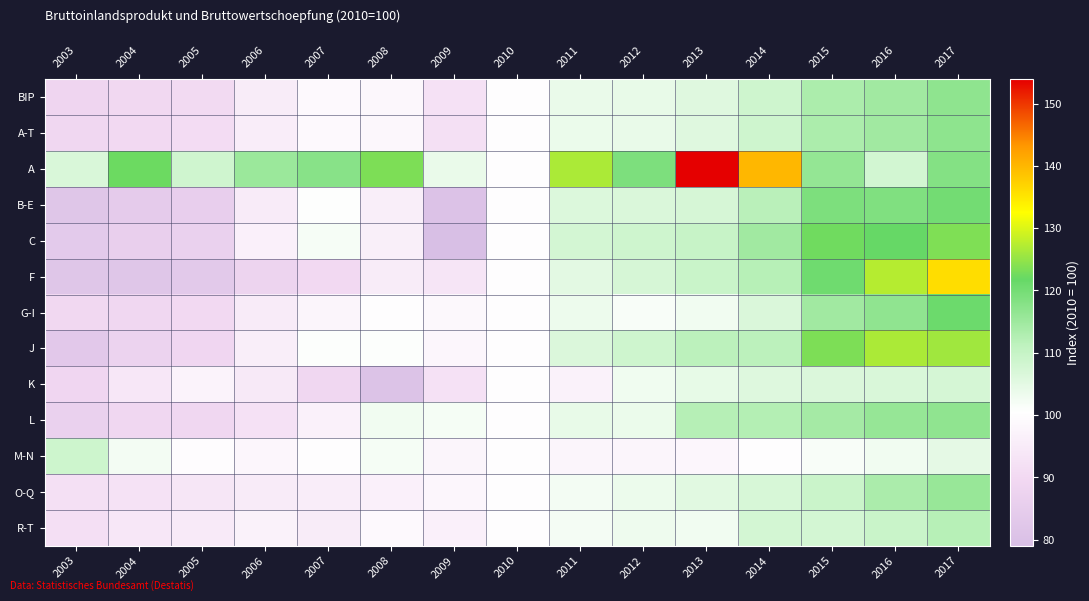

Reading right to left, extract all data points from this chart.

BIP: 2017=116.8	2016=114.6	2015=113.3	2014=108.5	2013=105.8	2012=104.3	2011=103.8	2010=100.0	2009=92.3	2008=98.5	2007=98.8	2006=95.2	2005=90.3	2004=89.5	2003=88.7
A-T: 2017=117.0	2016=114.7	2015=113.4	2014=108.5	2013=105.8	2012=104.1	2011=103.6	2010=100.0	2009=92.1	2008=98.4	2007=98.8	2006=95.7	2005=90.8	2004=90.1	2003=89.0
A: 2017=118.1	2016=107.8	2015=116.2	2014=139.9	2013=153.9	2012=119.1	2011=126.7	2010=100.0	2009=103.8	2008=123.5	2007=117.7	2006=115.4	2005=108.4	2004=122.2	2003=106.7
B-E: 2017=120.2	2016=118.6	2015=119.0	2014=111.7	2013=107.2	2012=106.6	2011=106.2	2010=100.0	2009=80.5	2008=96.0	2007=100.7	2006=95.1	2005=85.5	2004=84.4	2003=82.0
C: 2017=123.6	2016=121.8	2015=122.5	2014=114.6	2013=109.6	2012=108.4	2011=107.8	2010=100.0	2009=79.1	2008=96.2	2007=102.0	2006=96.5	2005=86.7	2004=86.0	2003=83.8
F: 2017=136.0	2016=127.4	2015=120.6	2014=112.0	2013=109.3	2012=107.2	2011=105.2	2010=100.0	2009=93.4	2008=95.3	2007=89.9	2006=87.9	2005=83.4	2004=82.0	2003=82.0
G-I: 2017=121.1	2016=116.8	2015=114.6	2014=106.5	2013=102.7	2012=101.7	2011=103.5	2010=100.0	2009=98.5	2008=100.2	2007=97.8	2006=95.1	2005=90.1	2004=89.1	2003=89.5
J: 2017=125.9	2016=126.6	2015=123.4	2014=111.5	2013=111.4	2012=108.6	2011=106.5	2010=100.0	2009=98.0	2008=100.9	2007=101.0	2006=95.8	2005=88.9	2004=87.5	2003=83.0
K: 2017=107.5	2016=106.7	2015=106.4	2014=105.8	2013=104.5	2012=103.0	2011=97.0	2010=100.0	2009=92.1	2008=80.7	2007=89.2	2006=94.5	2005=97.3	2004=93.9	2003=88.9
L: 2017=116.6	2016=115.9	2015=114.2	2014=112.4	2013=112.1	2012=103.7	2011=104.2	2010=100.0	2009=102.1	2008=102.7	2007=96.7	2006=92.2	2005=89.2	2004=89.2	2003=86.6
M-N: 2017=104.7	2016=102.6	2015=101.7	2014=100.2	2013=98.1	2012=97.8	2011=97.7	2010=100.0	2009=97.9	2008=102.1	2007=100.1	2006=98.0	2005=99.9	2004=102.4	2003=108.8
O-Q: 2017=115.7	2016=113.5	2015=109.2	2014=107.1	2013=105.4	2012=103.6	2011=102.4	2010=100.0	2009=98.0	2008=96.6	2007=95.6	2006=95.0	2005=93.6	2004=92.6	2003=91.8
R-T: 2017=112.1	2016=109.4	2015=107.8	2014=107.7	2013=102.8	2012=103.3	2011=102.2	2010=100.0	2009=96.6	2008=99.1	2007=95.2	2006=96.9	2005=94.8	2004=93.9	2003=91.7